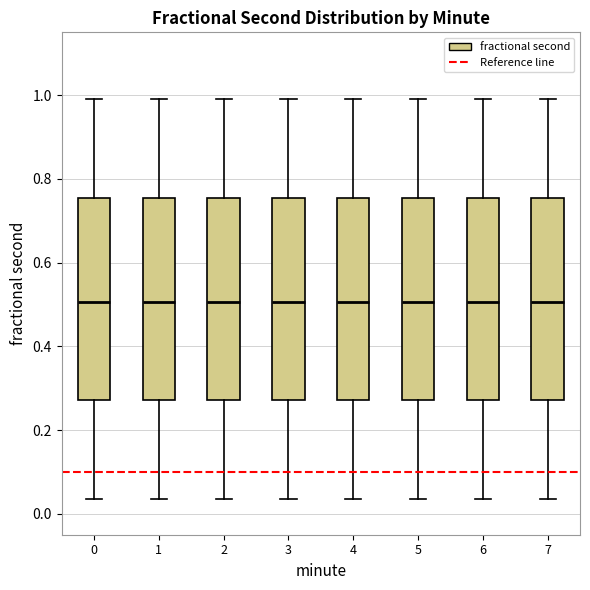

Reading left to right, transcribe this box plot: for each box, give where its median line is, the range the box spans, and where its two whiskers end, as read against the y-axis. The values are not printed on the chart, so give them approximately, as read against the axis.

0: median 0.50, box 0.28 to 0.76, whiskers 0.04 to 1.00
1: median 0.50, box 0.28 to 0.76, whiskers 0.04 to 1.00
2: median 0.50, box 0.28 to 0.76, whiskers 0.04 to 1.00
3: median 0.50, box 0.28 to 0.76, whiskers 0.04 to 1.00
4: median 0.50, box 0.28 to 0.76, whiskers 0.04 to 1.00
5: median 0.50, box 0.28 to 0.76, whiskers 0.04 to 1.00
6: median 0.50, box 0.28 to 0.76, whiskers 0.04 to 1.00
7: median 0.50, box 0.28 to 0.76, whiskers 0.04 to 1.00